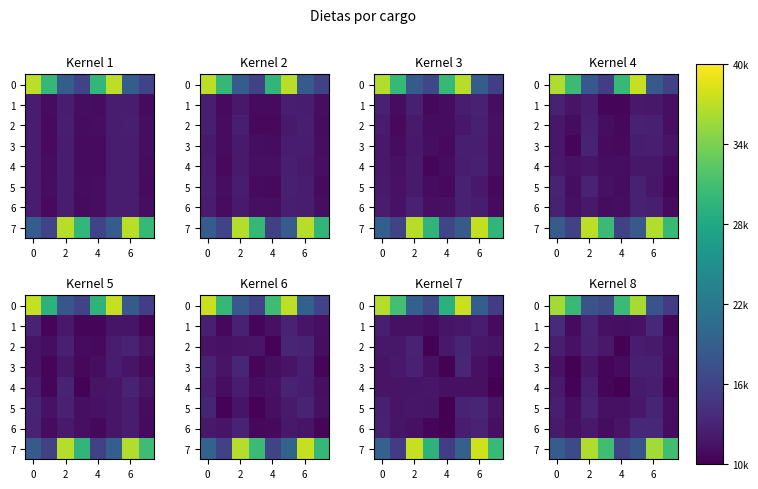

Which category has the highest value in the 3 series?

6